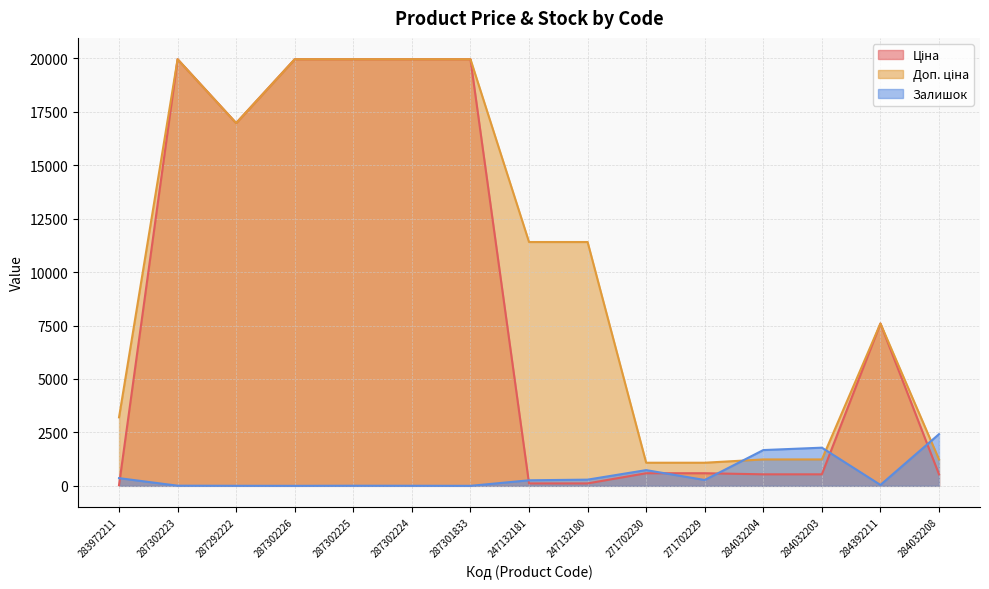

Which series changed the most between 247132181 and 247132180?

Залишок